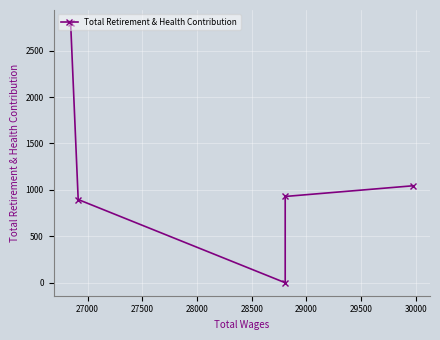

What is the value of the 4th point from the left?

896